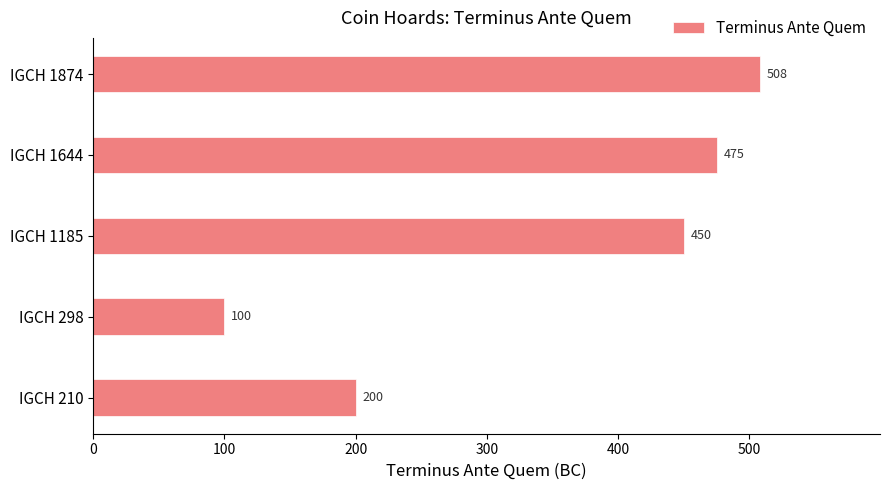

Are the bars grouped side by side (vs. stacked)?

No